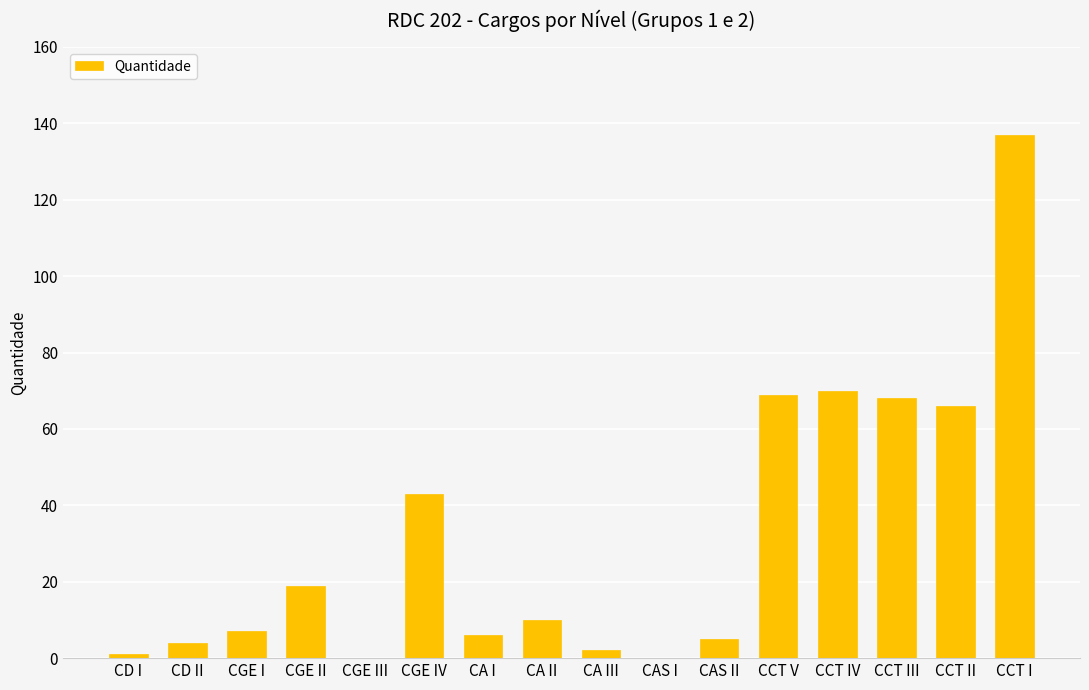

Which has a higher value, CA I or CGE IV?

CGE IV